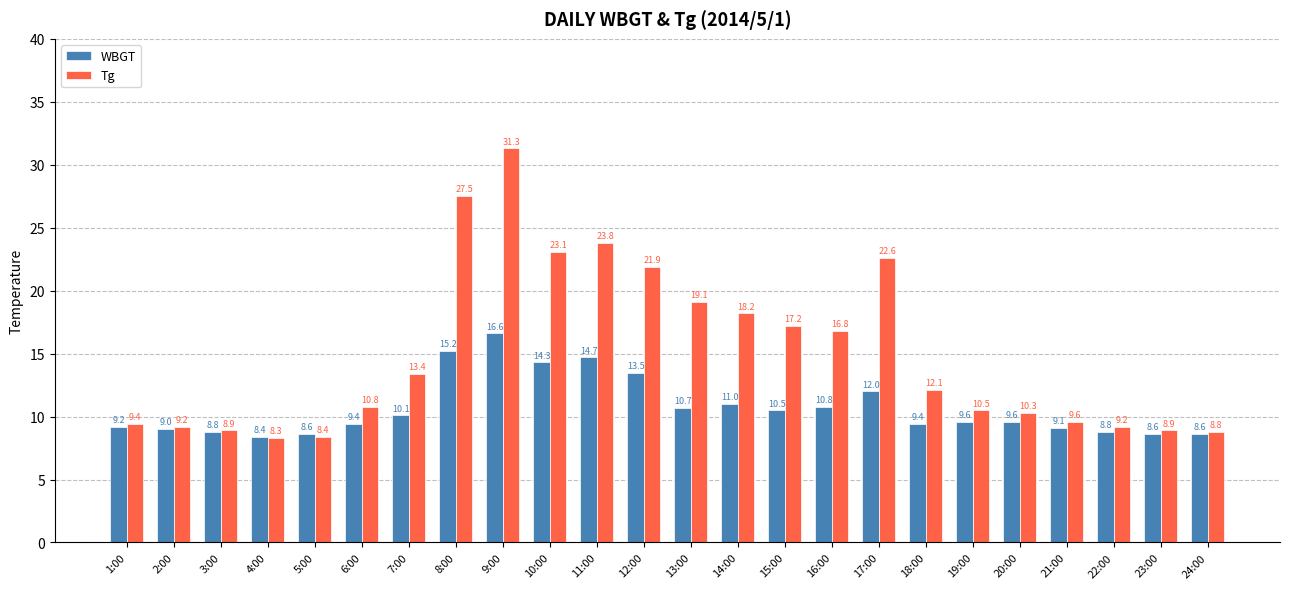

How many bars are there in total?

48